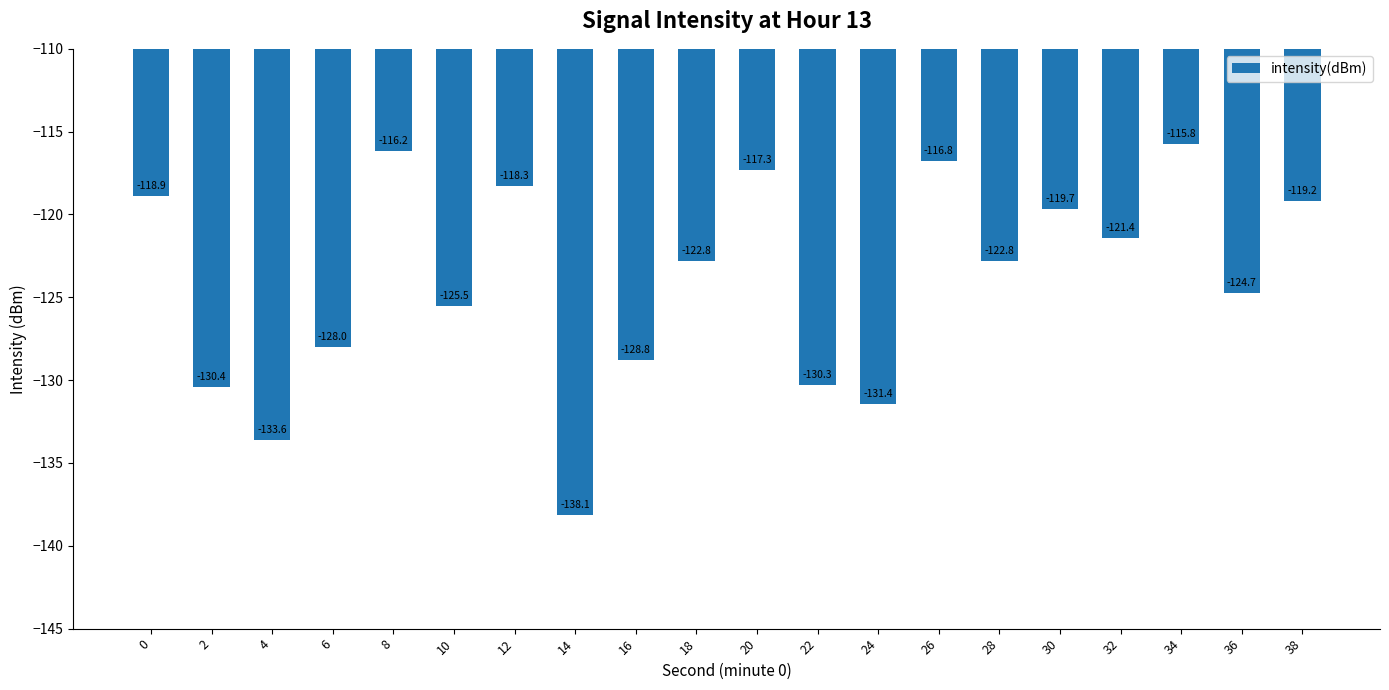

What is the value of the 9th bar from the left?

-128.8